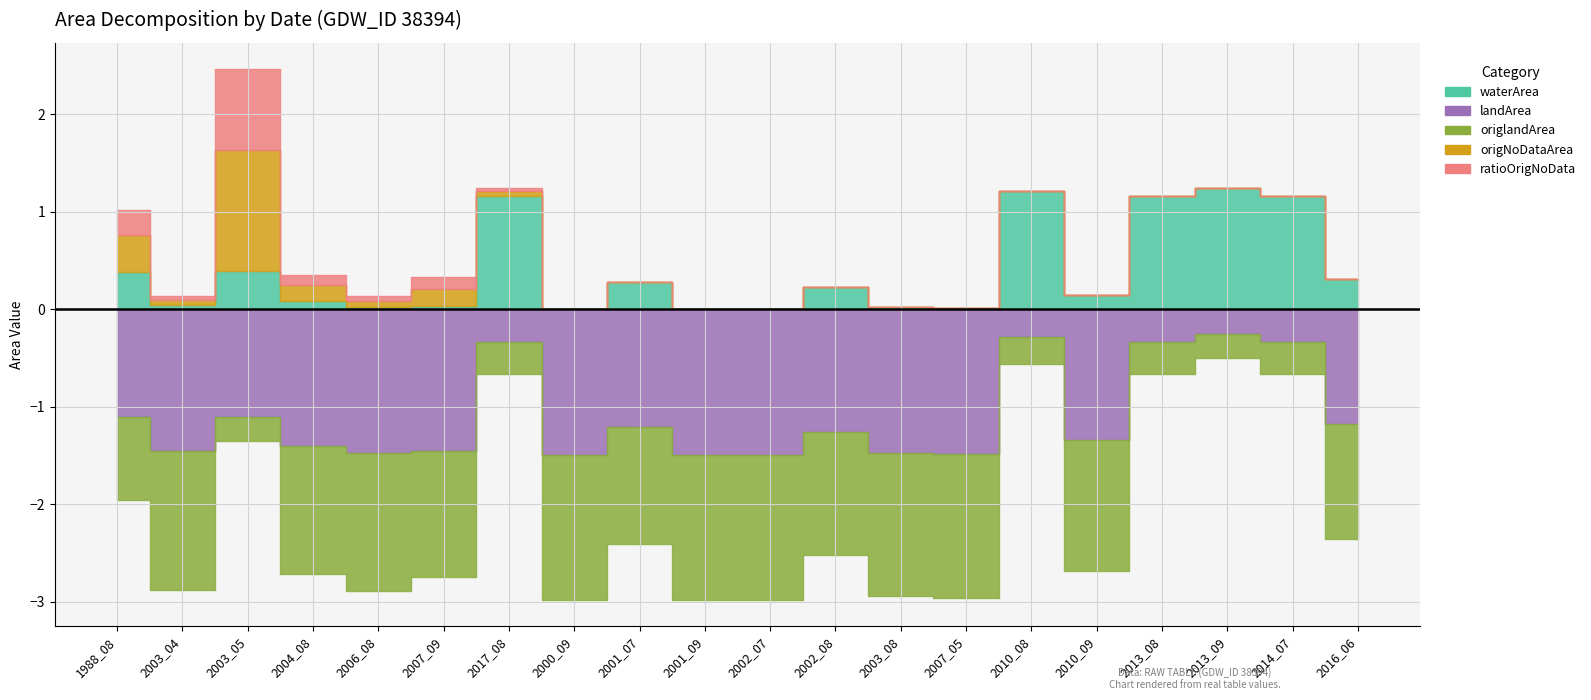

Count the number of categories in the chart.

20